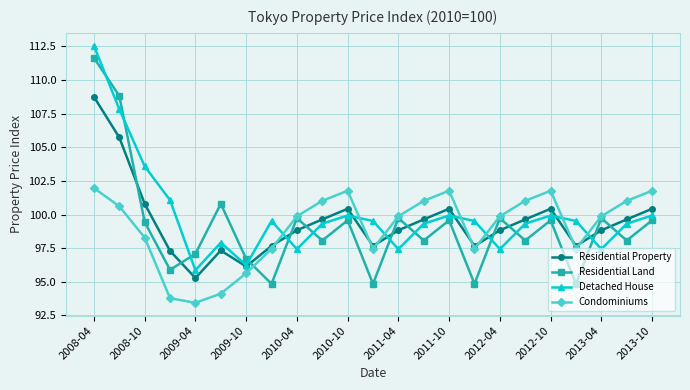

Which series has the largest total across all categories?

Detached House